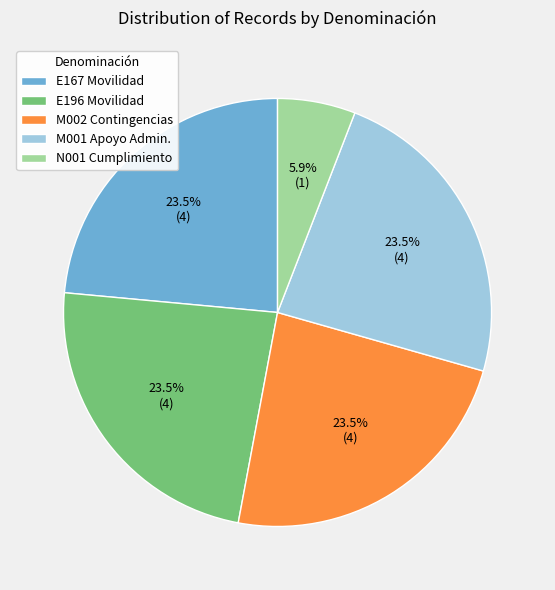

Approximately how many times larger is the value at M001 Apoyo Admin. compared to N001 Cumplimiento?

4.0